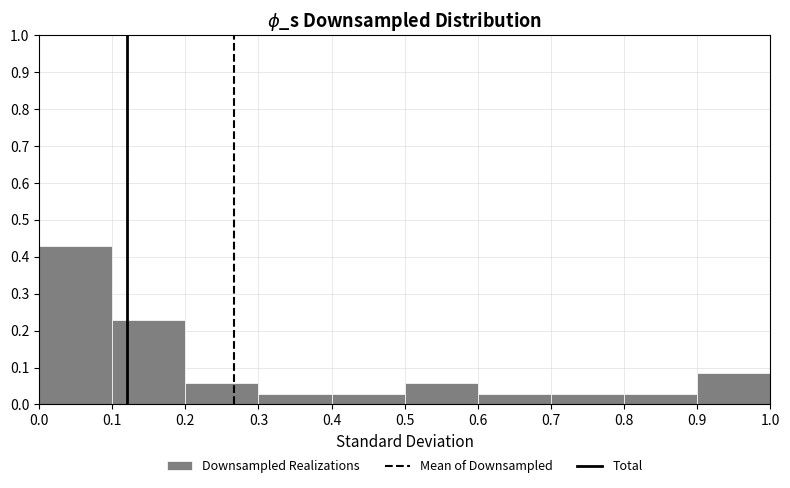

Which range on the x-axis has the tallest bar?

0.0 to 0.1